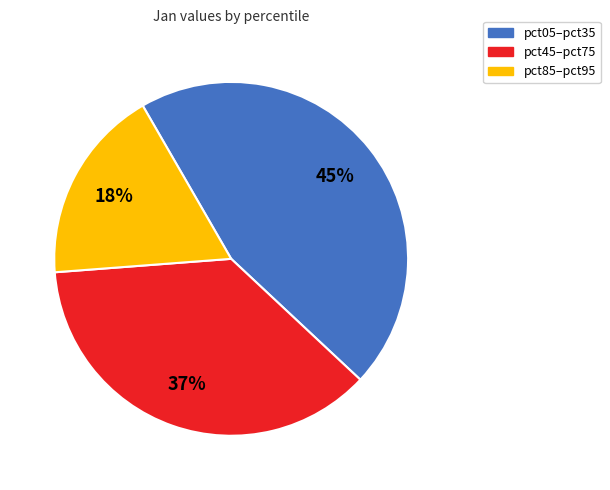

To the nearest percent, what is the difference between the largest and smallest slice percentages?

27%